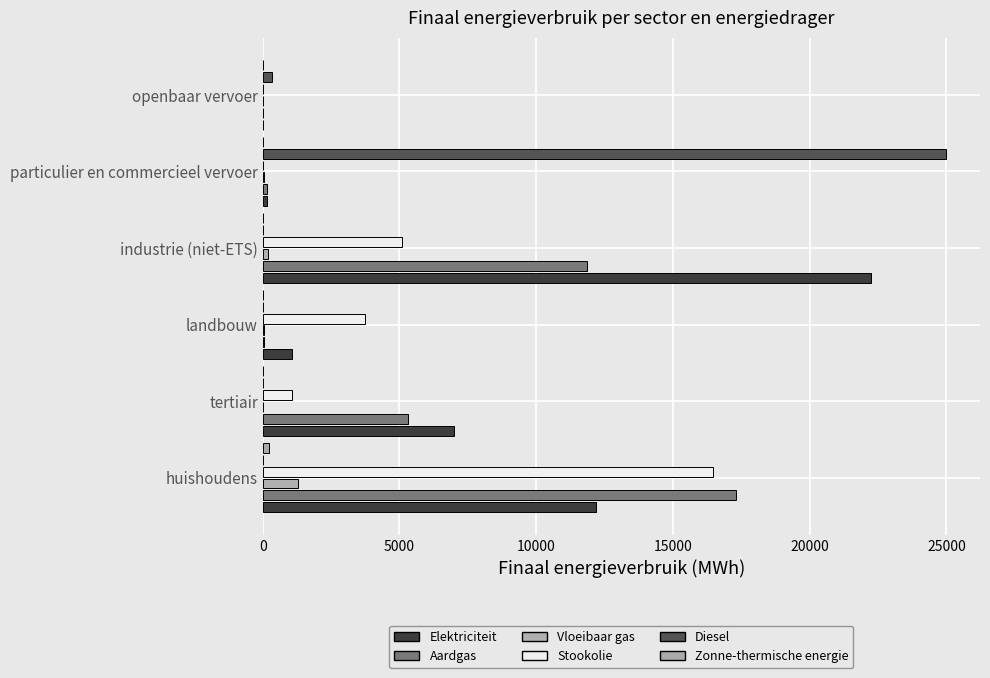

Reading right to left, what are all the values shown in this chart?

Elektriciteit: 8.0	163.9	22235.7	1082.0	7008.1	12179.6
Aardgas: 0.0	163.5	11849.5	52.1	5327.0	17290.5
Vloeibaar gas: 0.0	54.1	176.7	36.5	7.9	1300.4
Stookolie: 0.0	0.0	5094.3	3748.9	1083.7	16474.8
Diesel: 330.5	24980.7	0.0	0.0	0.0	0.0
Zonne-thermische energie: 0.0	0.0	0.0	0.0	9.8	218.2